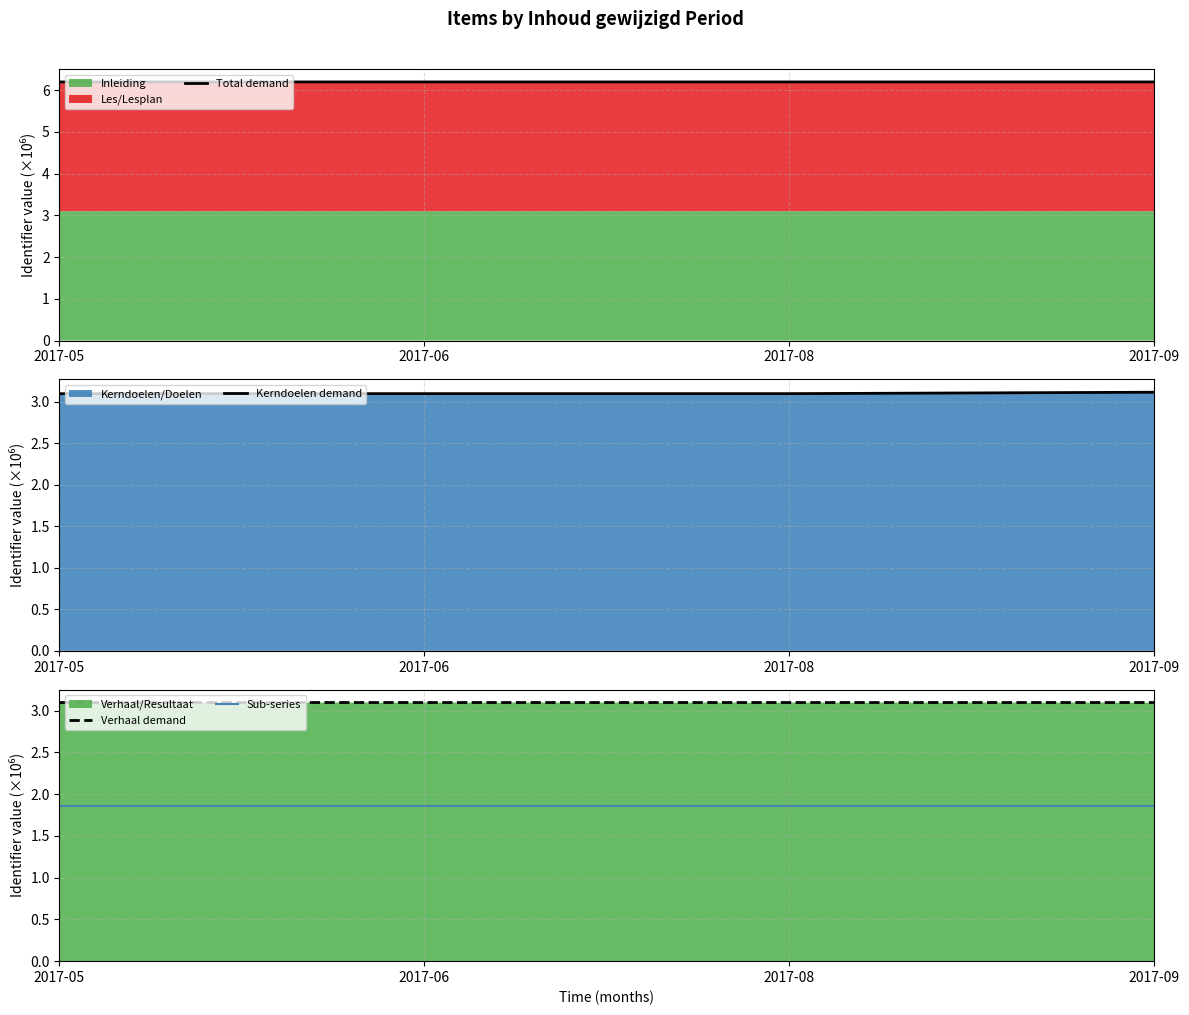

Reading left to right, list all the values displayed in this chart.

Total demand: 2017-05=6.2	2017-06=6.2	2017-08=6.2	2017-09=6.2
Kerndoelen demand: 2017-05=3.1	2017-06=3.1	2017-08=3.1	2017-09=3.1
Verhaal demand: 2017-05=3.1	2017-06=3.1	2017-08=3.1	2017-09=3.1
Sub-series: 2017-05=1.9	2017-06=1.9	2017-08=1.9	2017-09=1.9